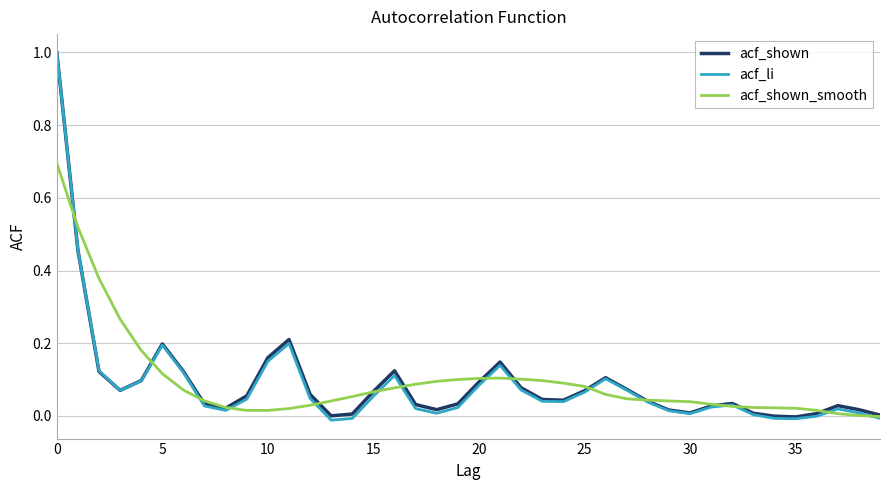

Rank the series by their average value, from lowest to highest.

acf_li, acf_shown, acf_shown_smooth